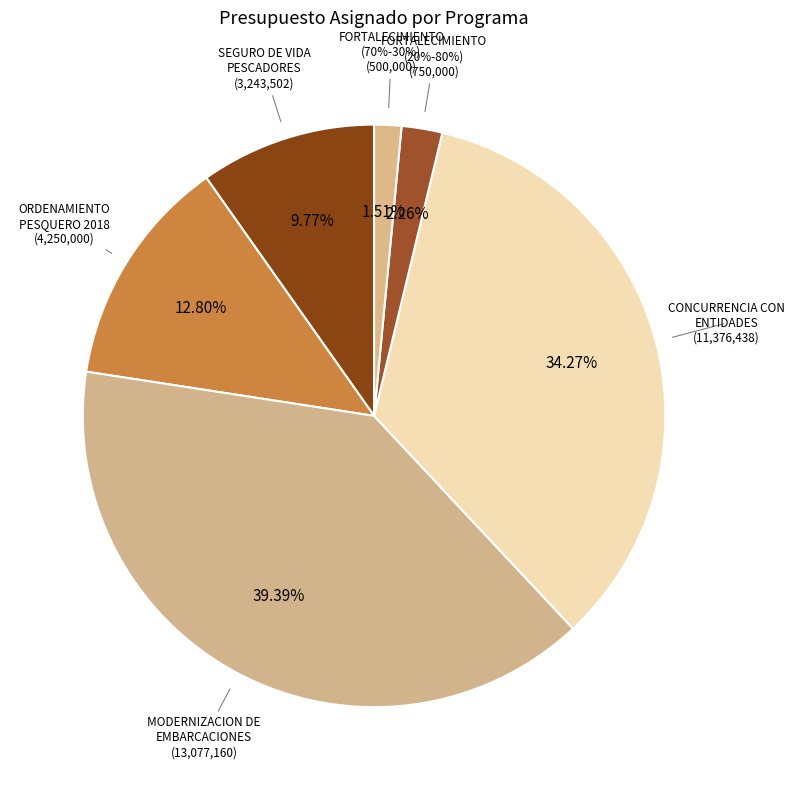

What is the change in value from PROGRAMA DE ORDENAMIENTO PESQUERO 2018 to PROGRAMA ESTATAL DE FORTALECIMIENTO (70-30)?

-3750000.0